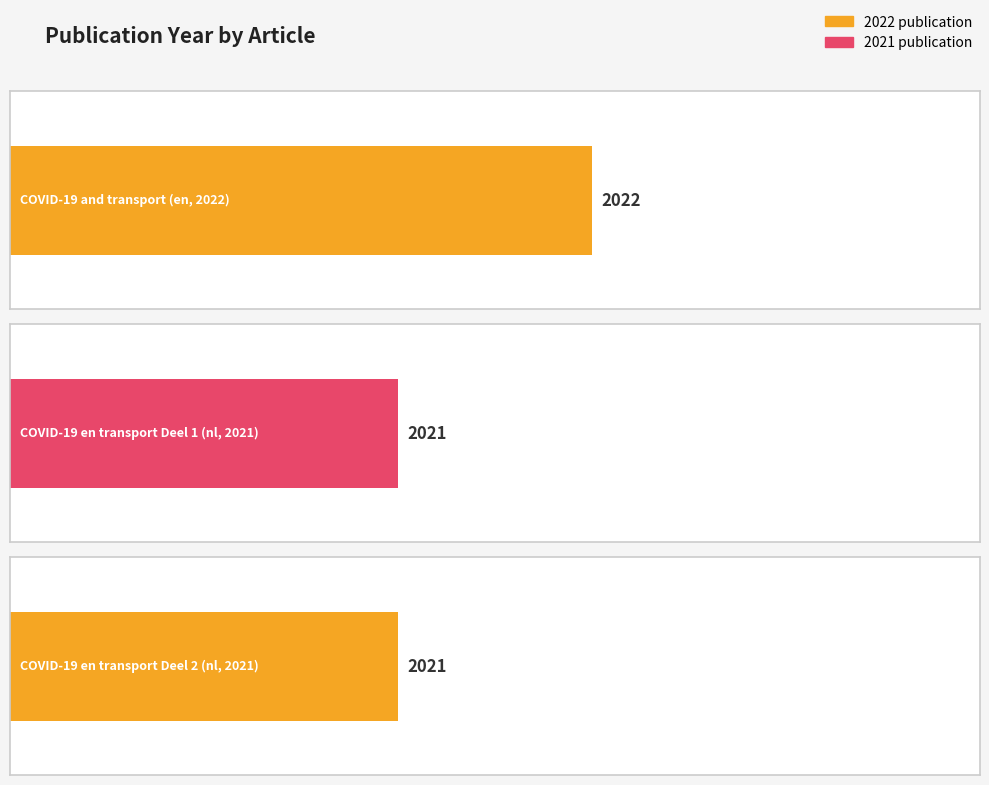

What value does the data have at COVID-19 en transport Deel 1 (nl, 2021)?

2021